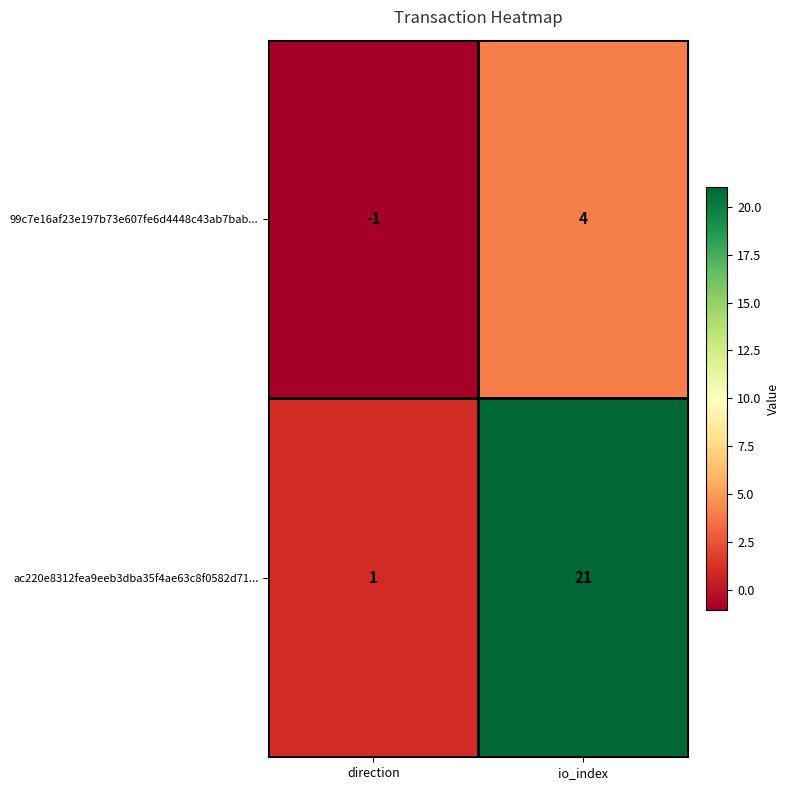

Between direction and io_index, which series saw the biggest shift?

ac220e8312fea9eeb3dba35f4ae63c8f0582d71...